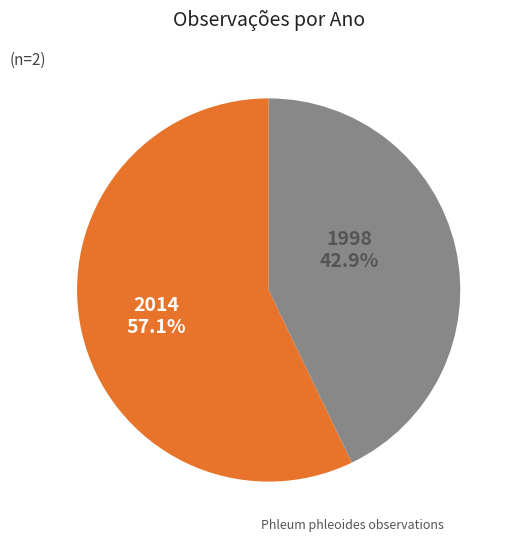

Is there a majority slice in this chart?

Yes